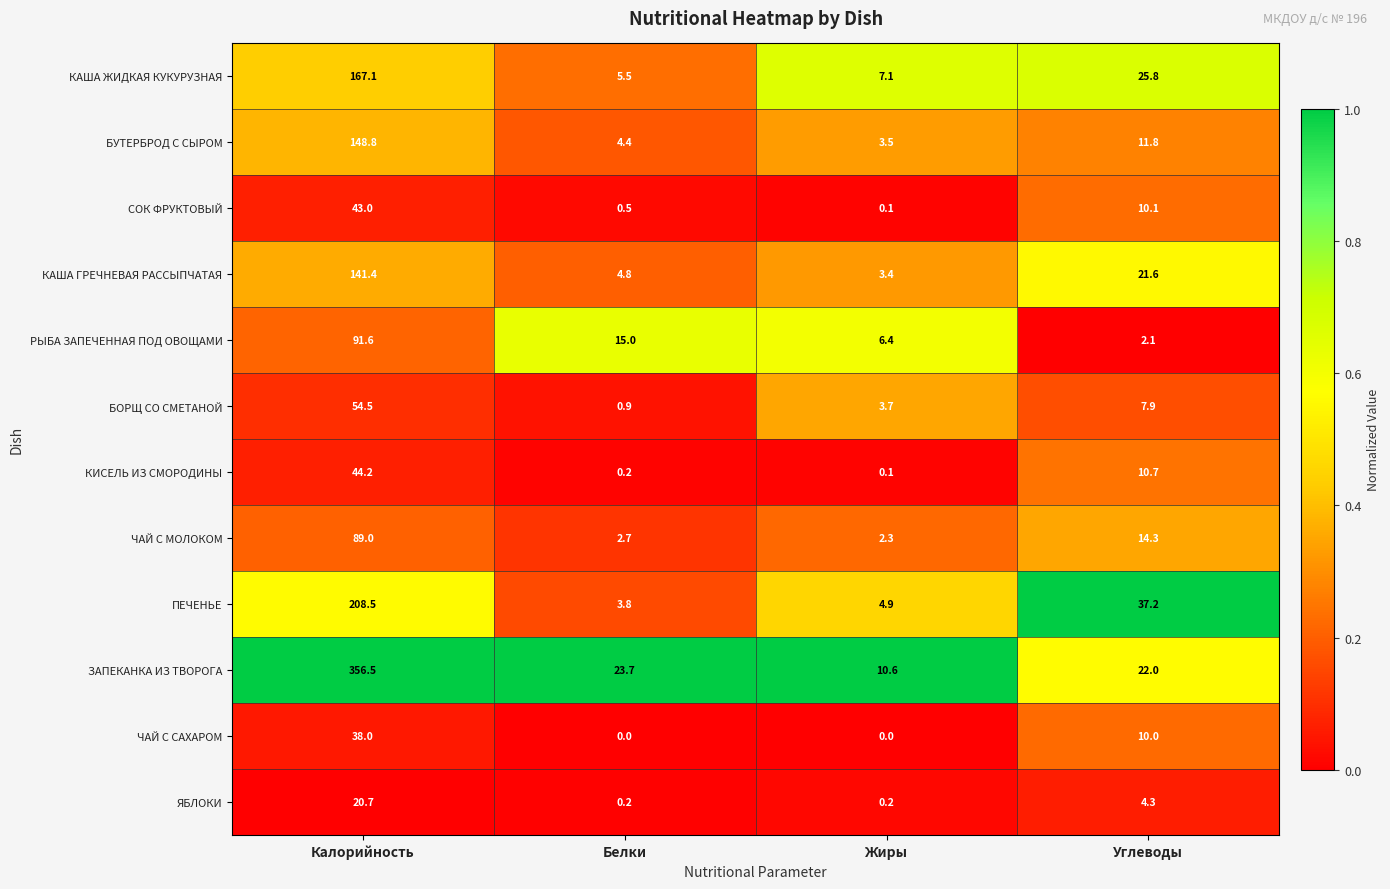

What is the approximate value of СОК ФРУКТОВЫЙ at Белки?

0.5